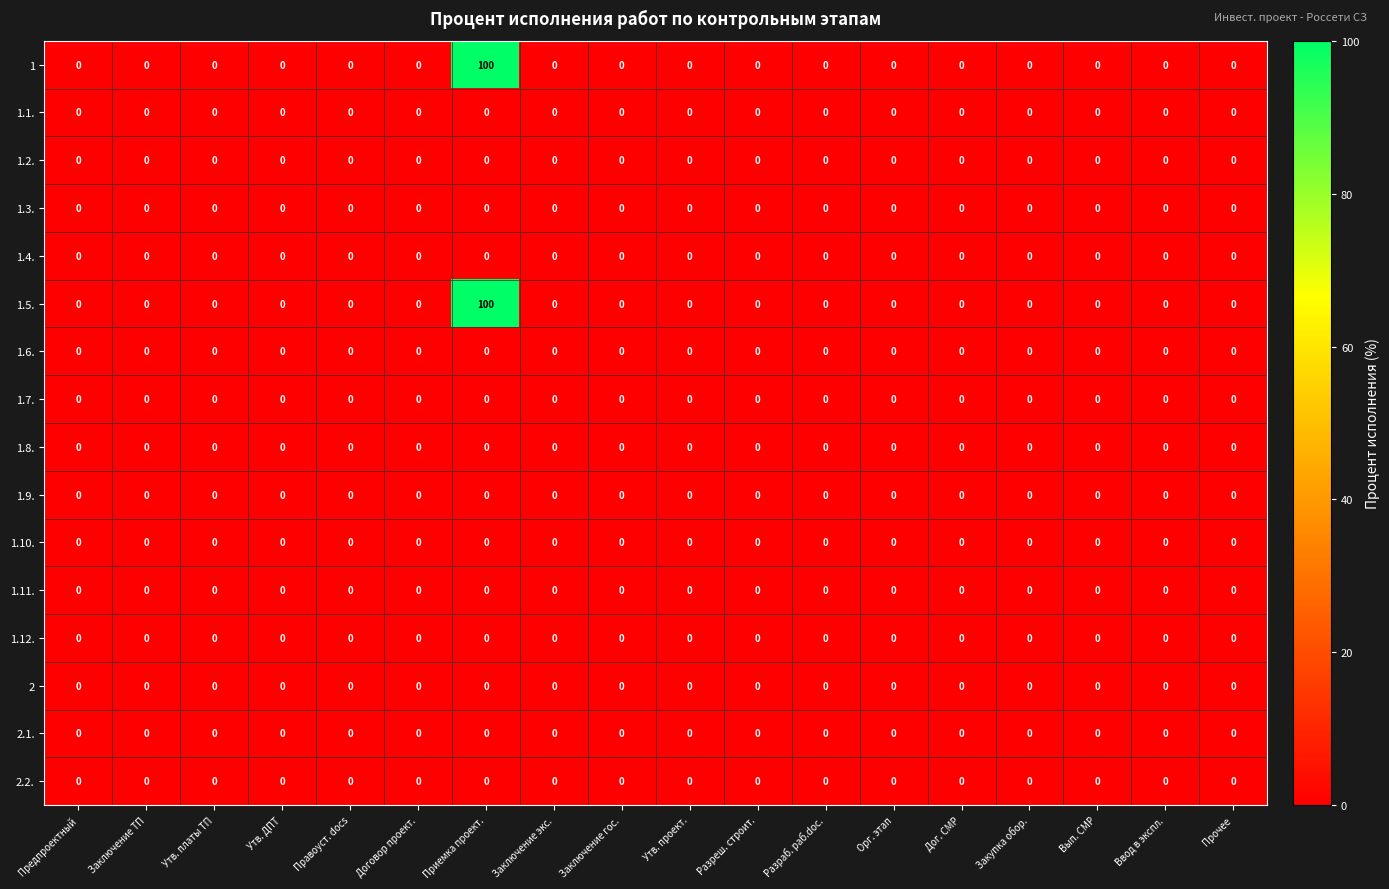

What is the sum of the 1 values at Приемка проект. and Правоуст. docs?

100